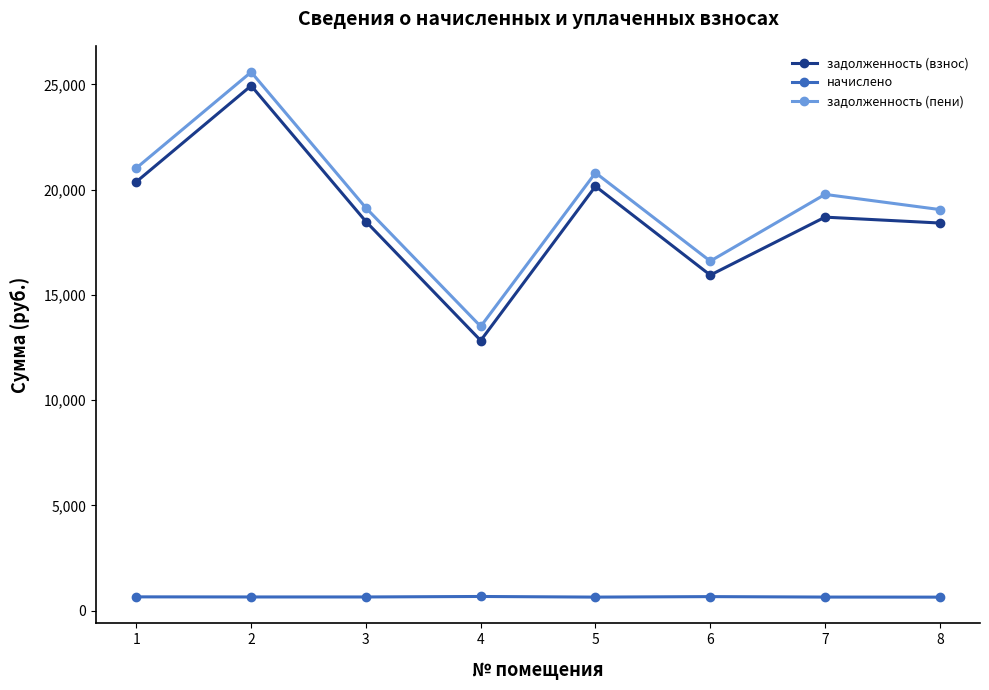

Which series has the widest spread of values?

задолженность (взнос)